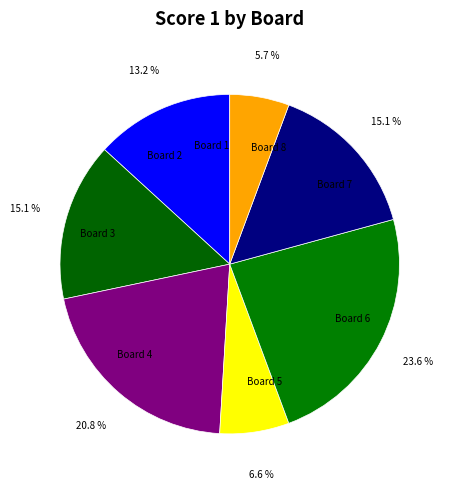

Which category has the biggest portion of the pie?

Board 6